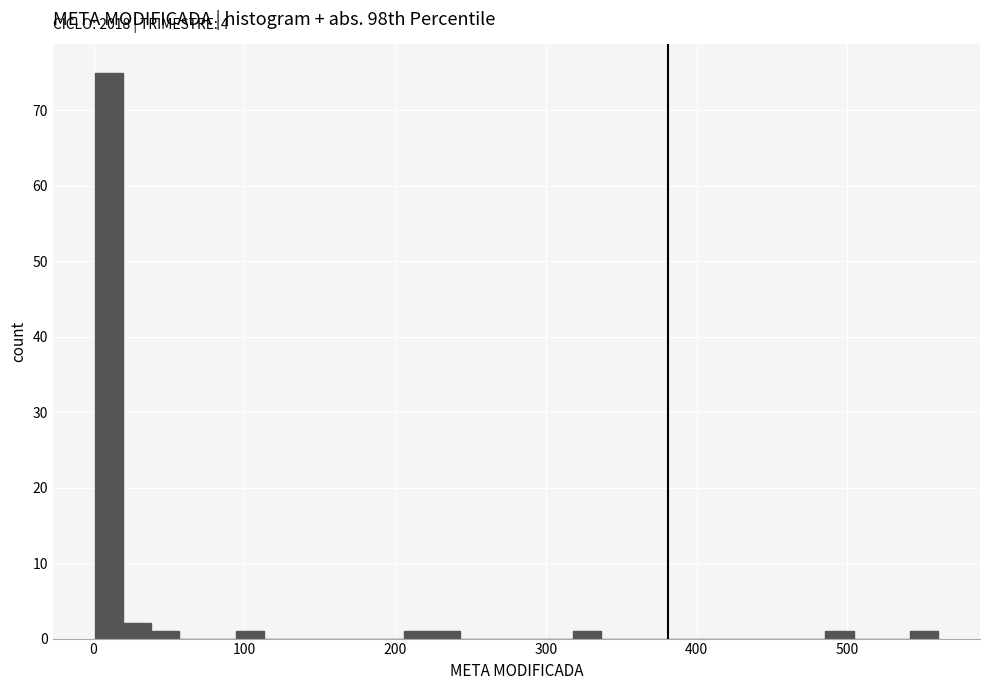

Around what value on the x-axis is the tallest bar? Give the approximate position of its centre, as read against the axis.

10